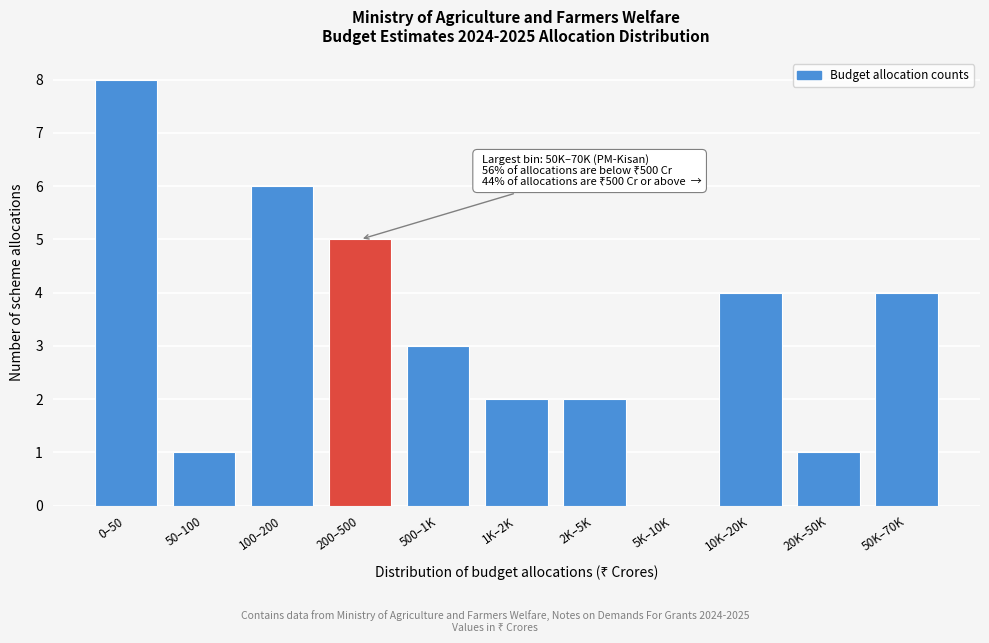

Reading left to right, list all the values displayed in this chart.

0–50=8	50–100=1	100–200=6	200–500=5	500–1K=3	1K–2K=2	2K–5K=2	5K–10K=0	10K–20K=4	20K–50K=1	50K–70K=4